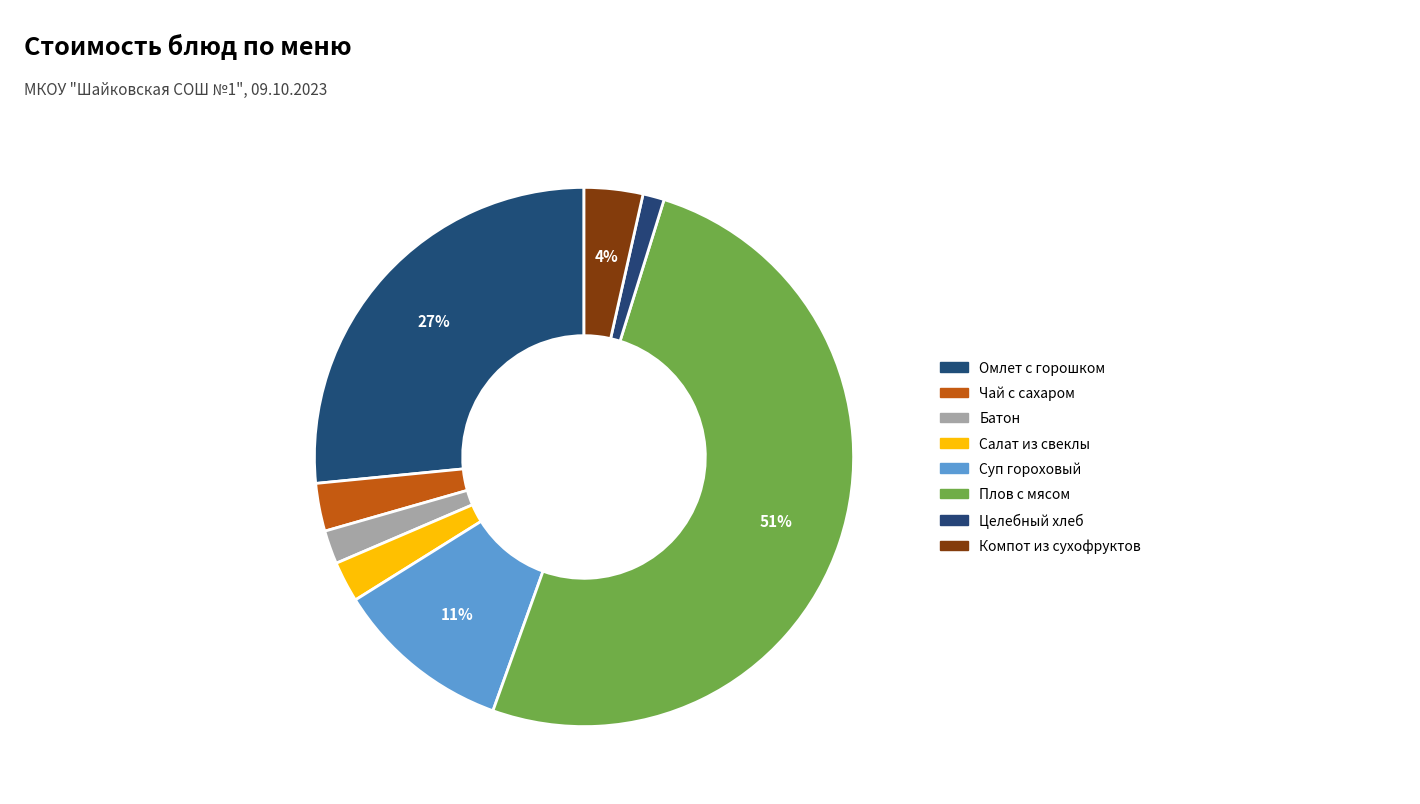

Count the number of slices in the pie.

8